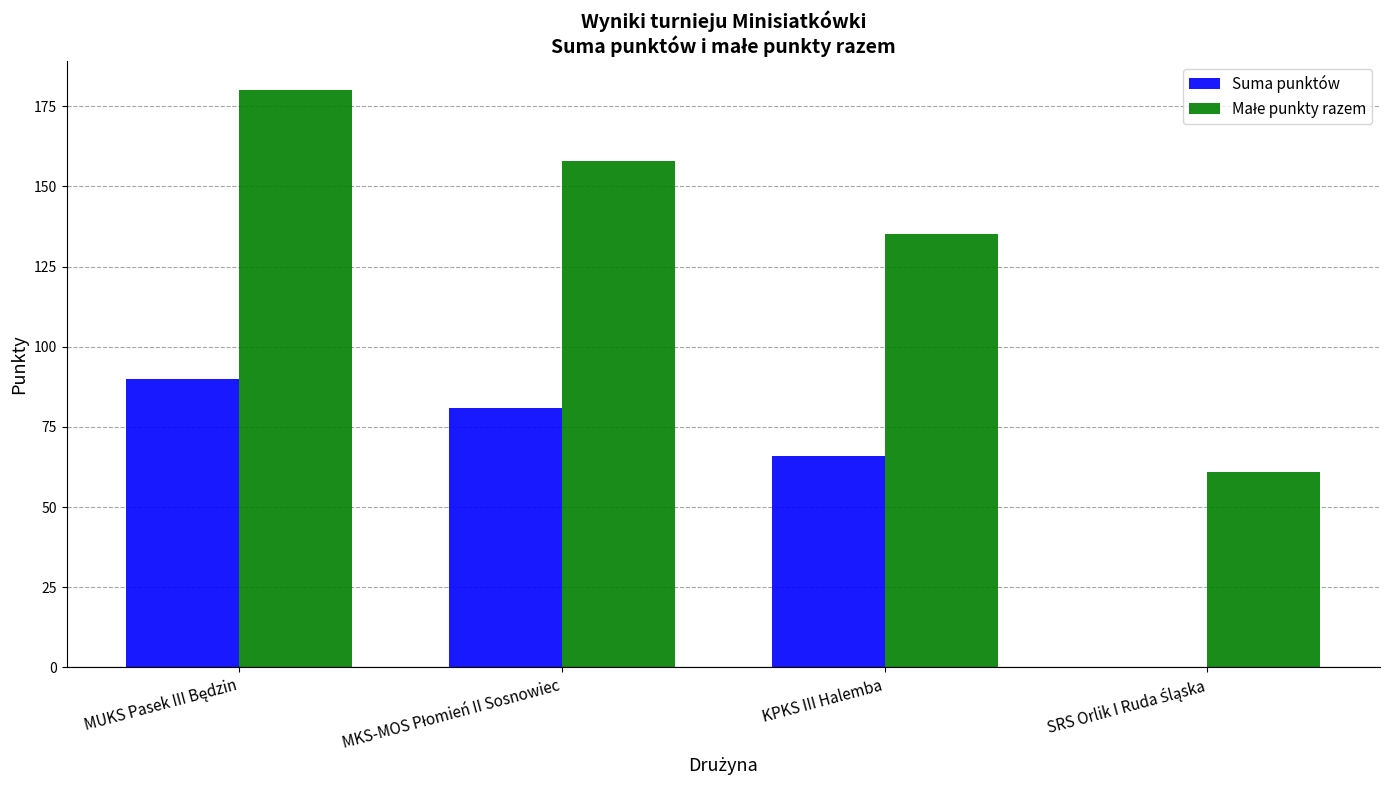

What is the sum of all Suma punktów values?

237